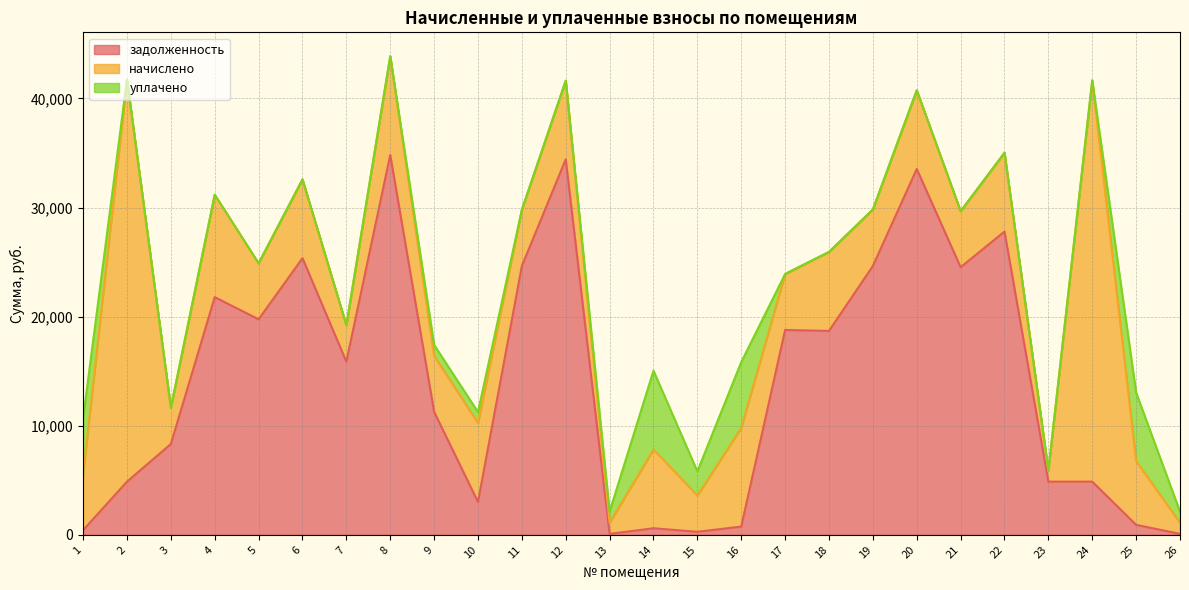

What is the average value of the задолженность series?

14037.0